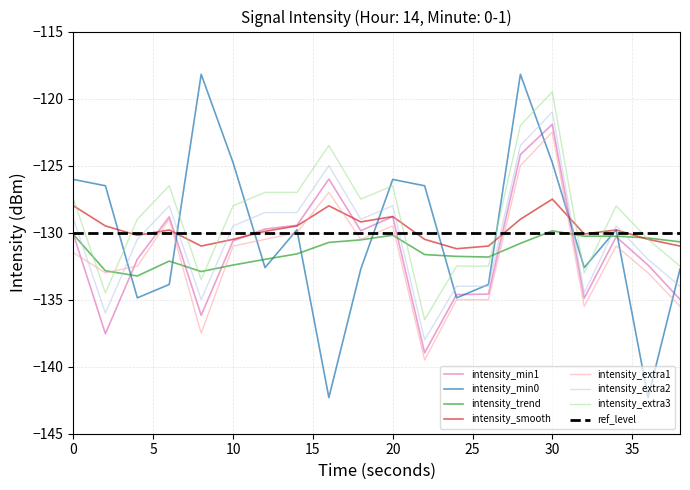

Which has a higher value, 38 or 22?

38